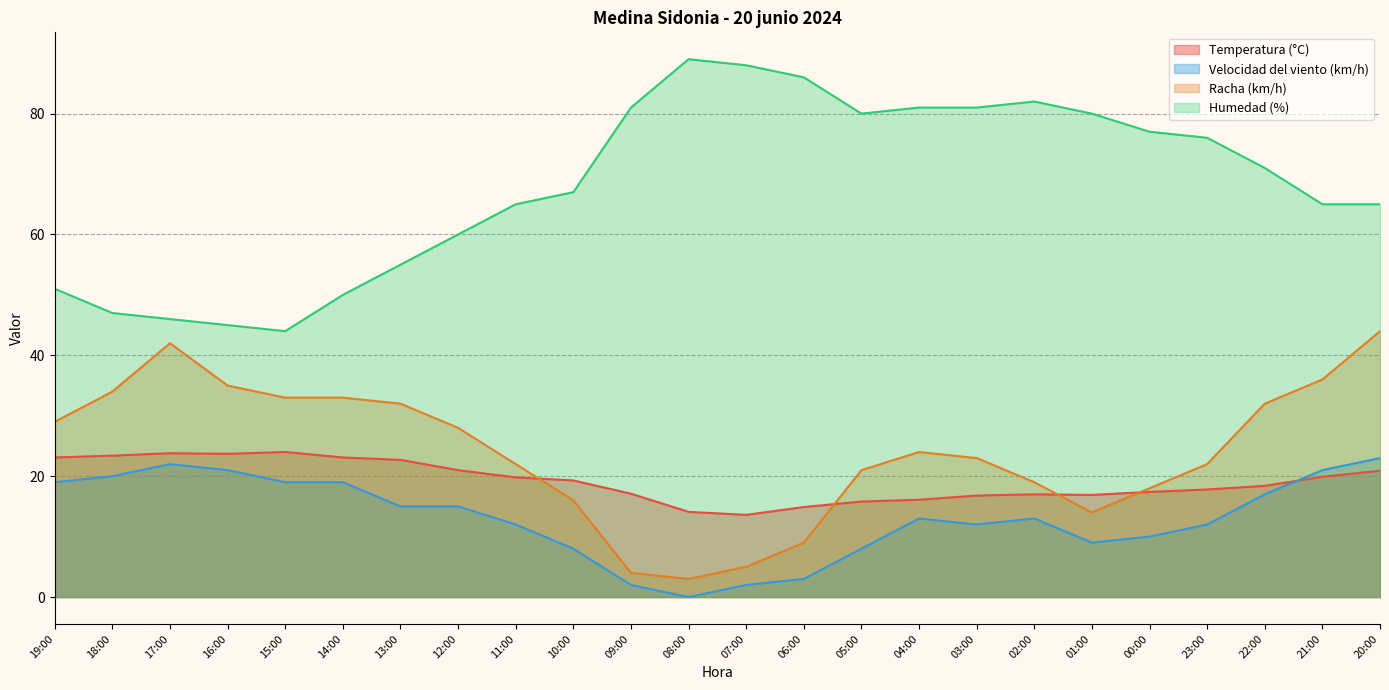

True or false: Velocidad del viento (km/h) and Racha (km/h) intersect in this chart.

False